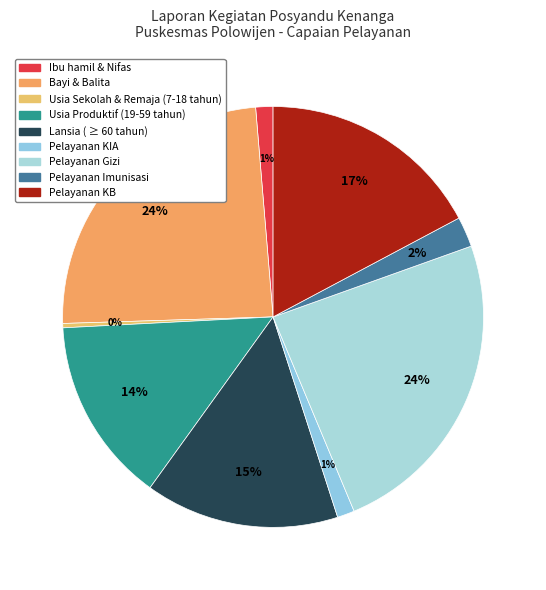

Is it true that Pelayanan KB is 17% of the pie?

True